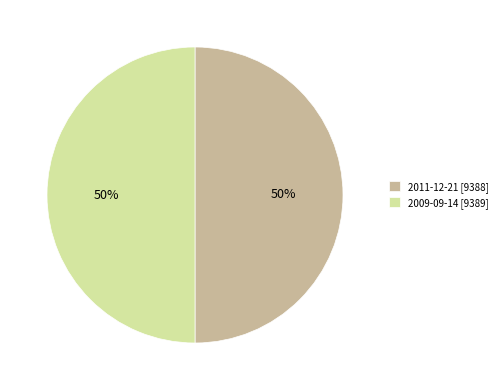

Do 2011-12-21 [9388] and 2009-09-14 [9389] together represent more than half of the pie?

Yes